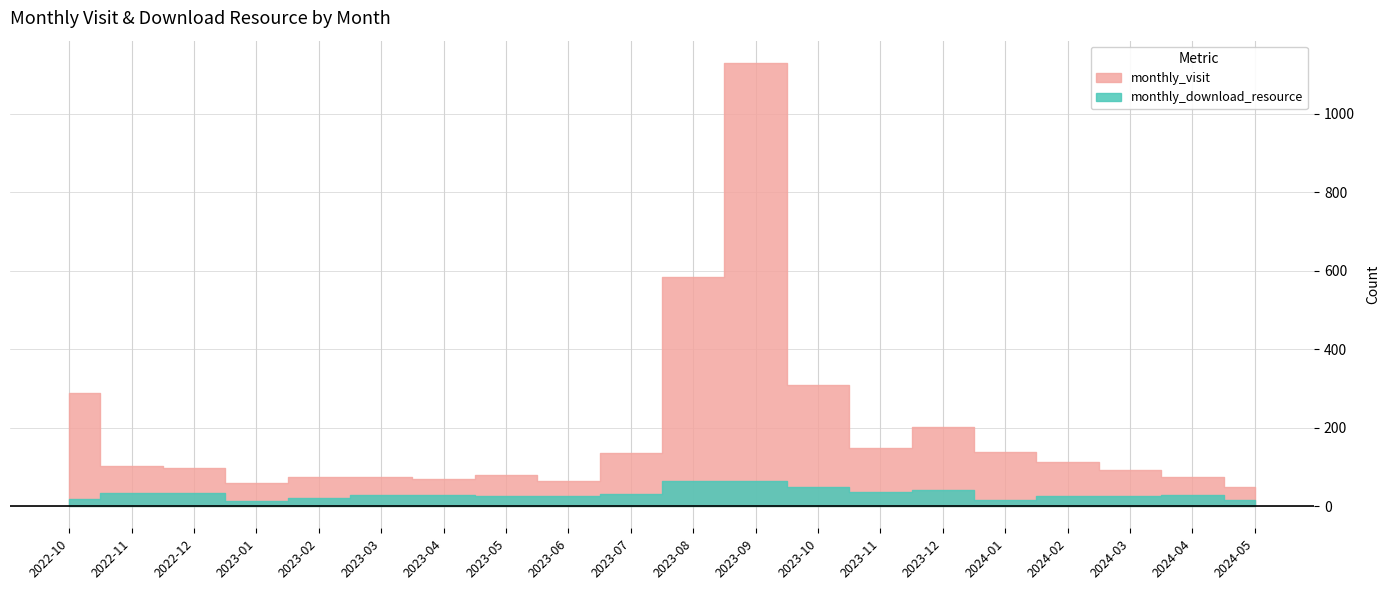

What is the average value of the monthly_download_resource series?

31